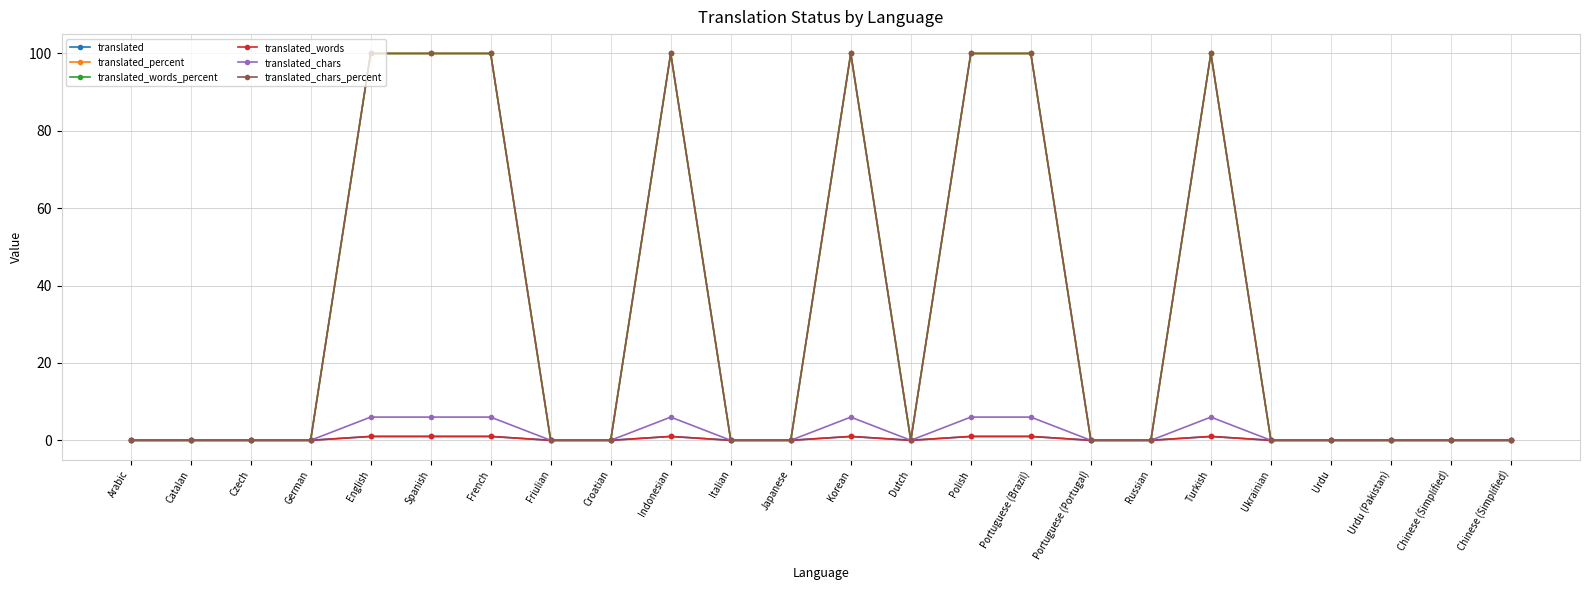

At how many categories does at least one series exceed 91?

8